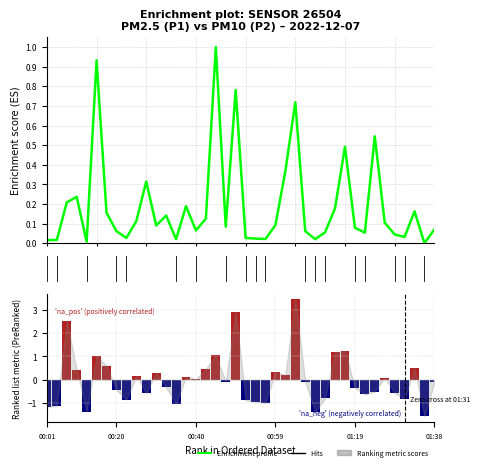

How many positive values does the Enrichment profile series have?

39